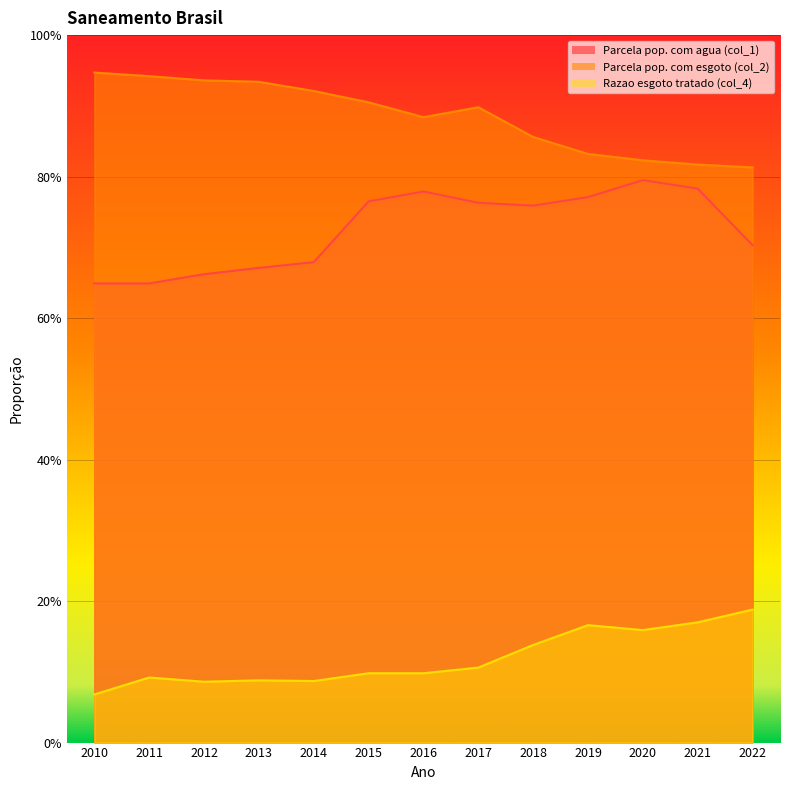

Is it true that Parcela pop. com esgoto (col_2) equals 0.5 at 2018?

False